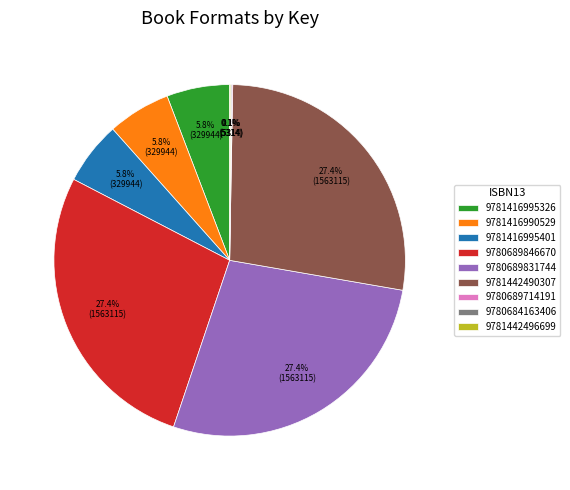

To the nearest percent, what percentage of the pie is 9780689846670?

27%